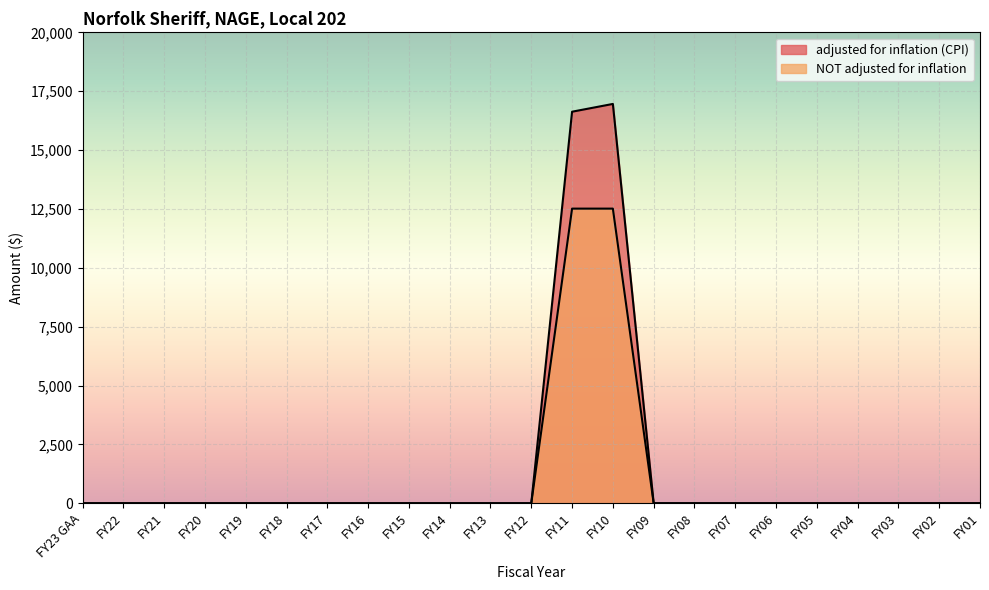

What is the label of the 1st point from the left?

FY23 GAA